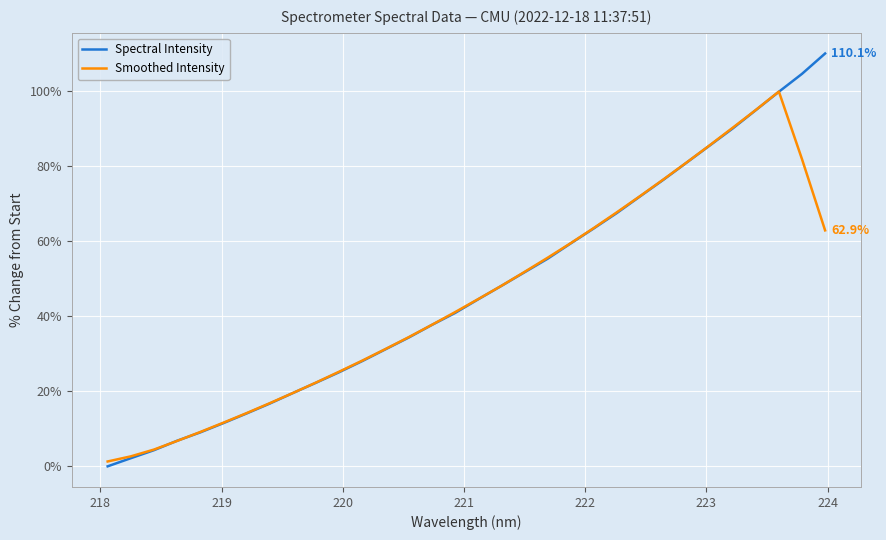

What is the greatest value displayed?

110.1